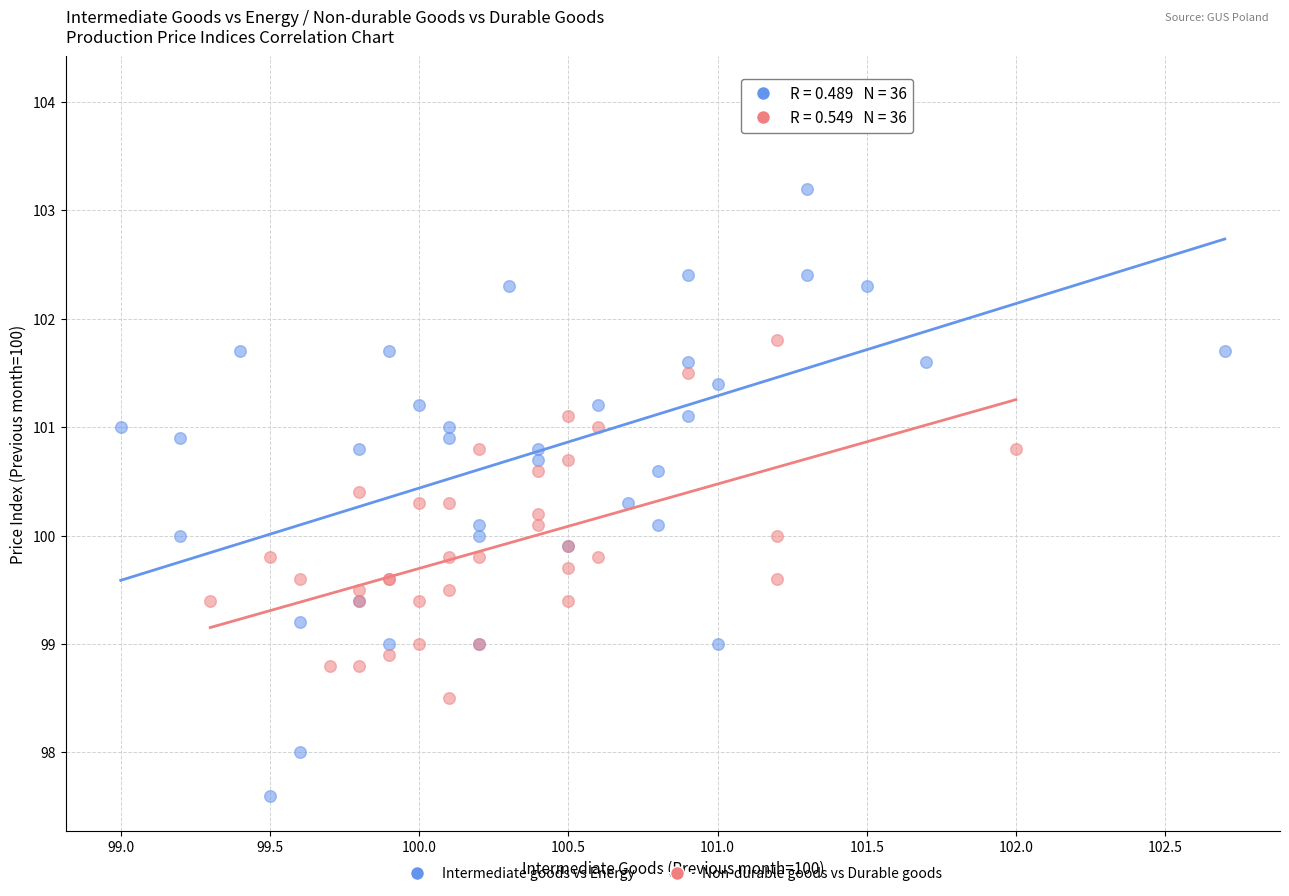

Which series reaches the maximum Y coordinate?

Intermediate goods vs Energy